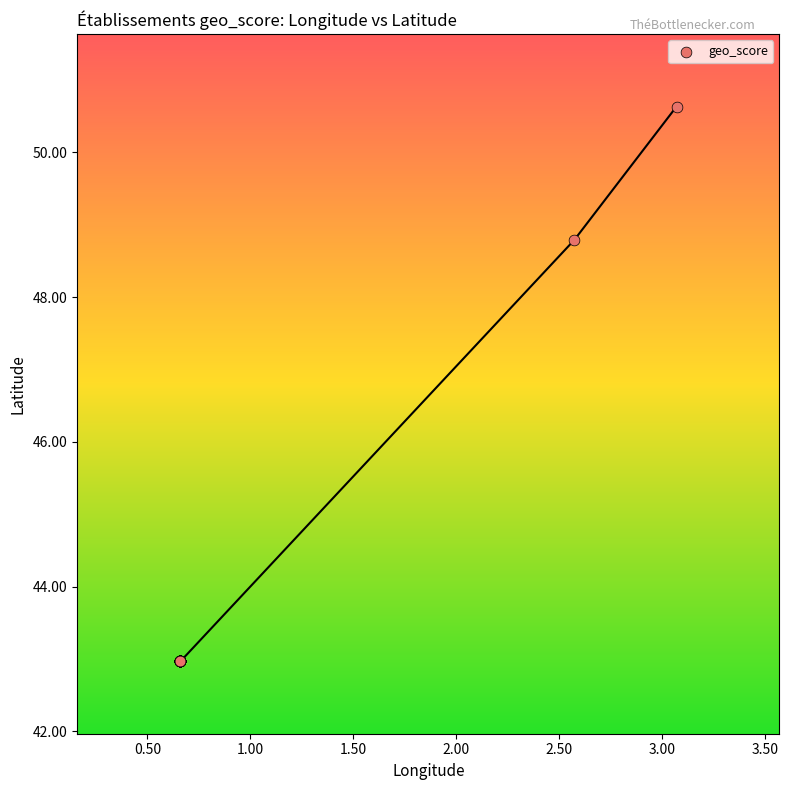

What Y value in the scatter plot is closest to 46?

48.8